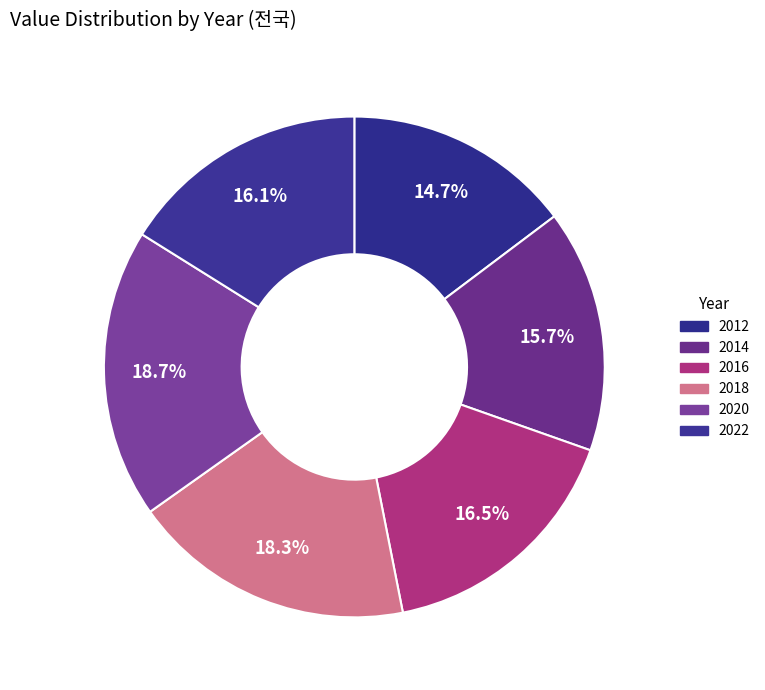

To the nearest percent, what is the difference between the largest and smallest slice percentages?

4%